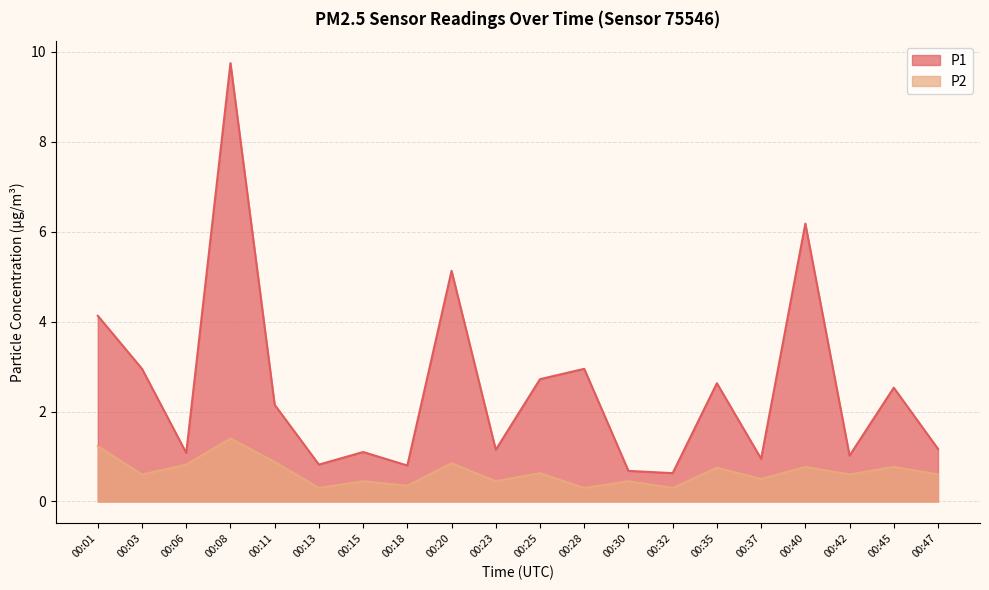

List the series in order of their overall mean, lowest first.

P2, P1